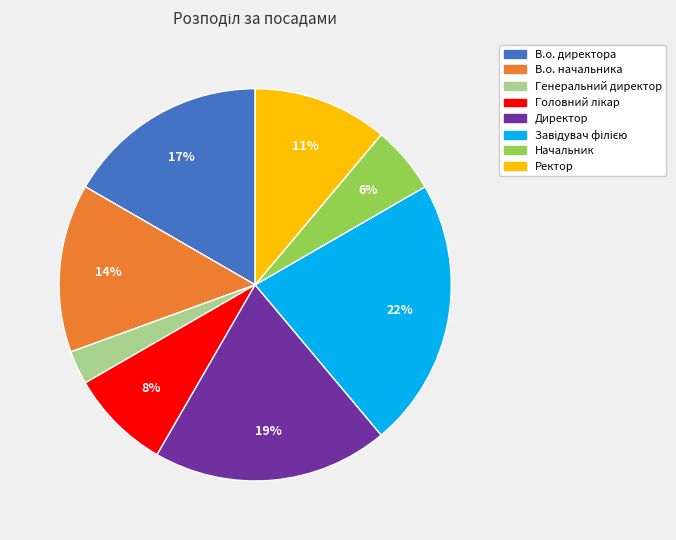

The Начальник slice represents 18% of the pie. True or false?

False